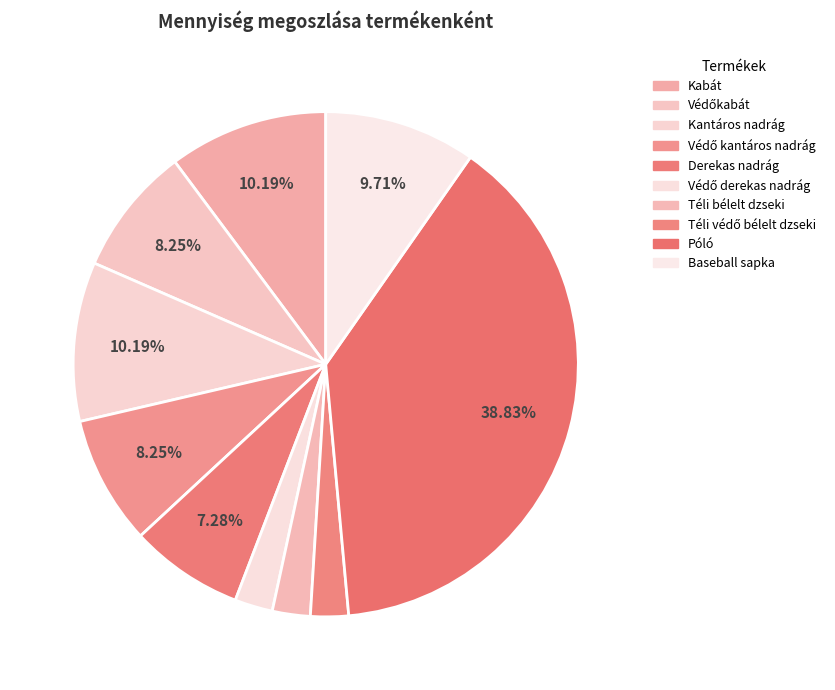

To the nearest percent, what portion does Téli bélelt dzseki represent?

2%